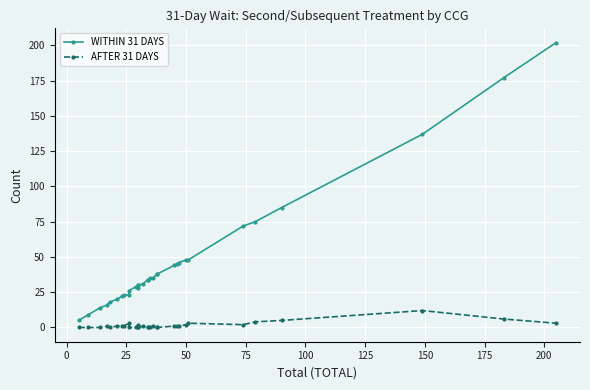

At 175, list the series in order from largest to smallest.

WITHIN 31 DAYS, AFTER 31 DAYS